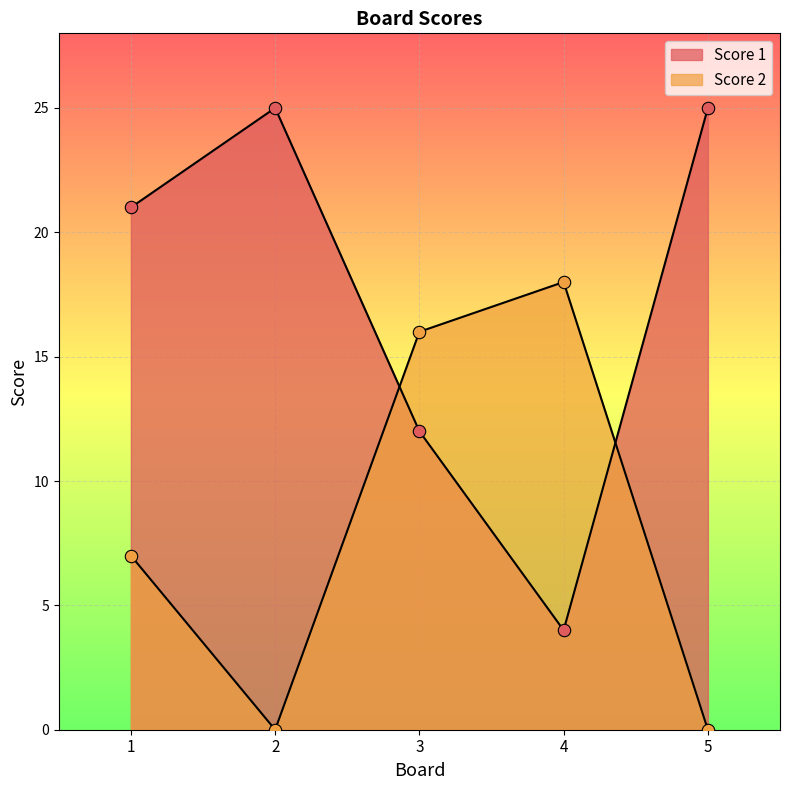

At how many categories does at least one series exceed 18?

3